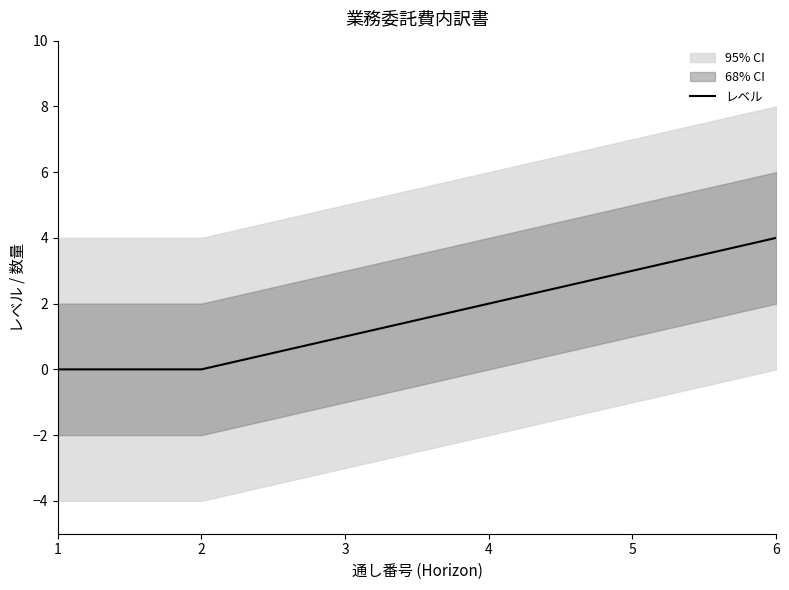

Reading left to right, transcribe all the data shown in this chart.

1=0	2=0	3=1	4=2	5=3	6=4